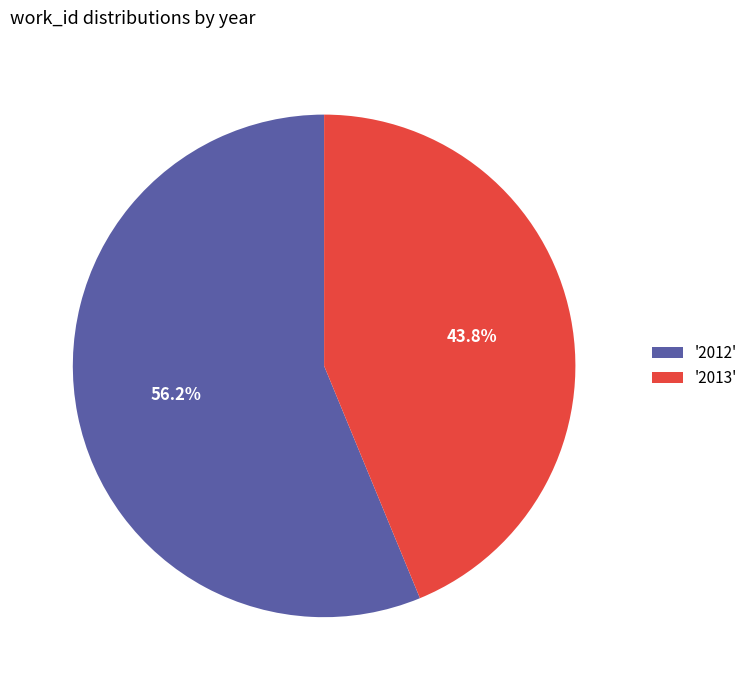

Rank the categories by value from lowest to highest.

'2013', '2012'